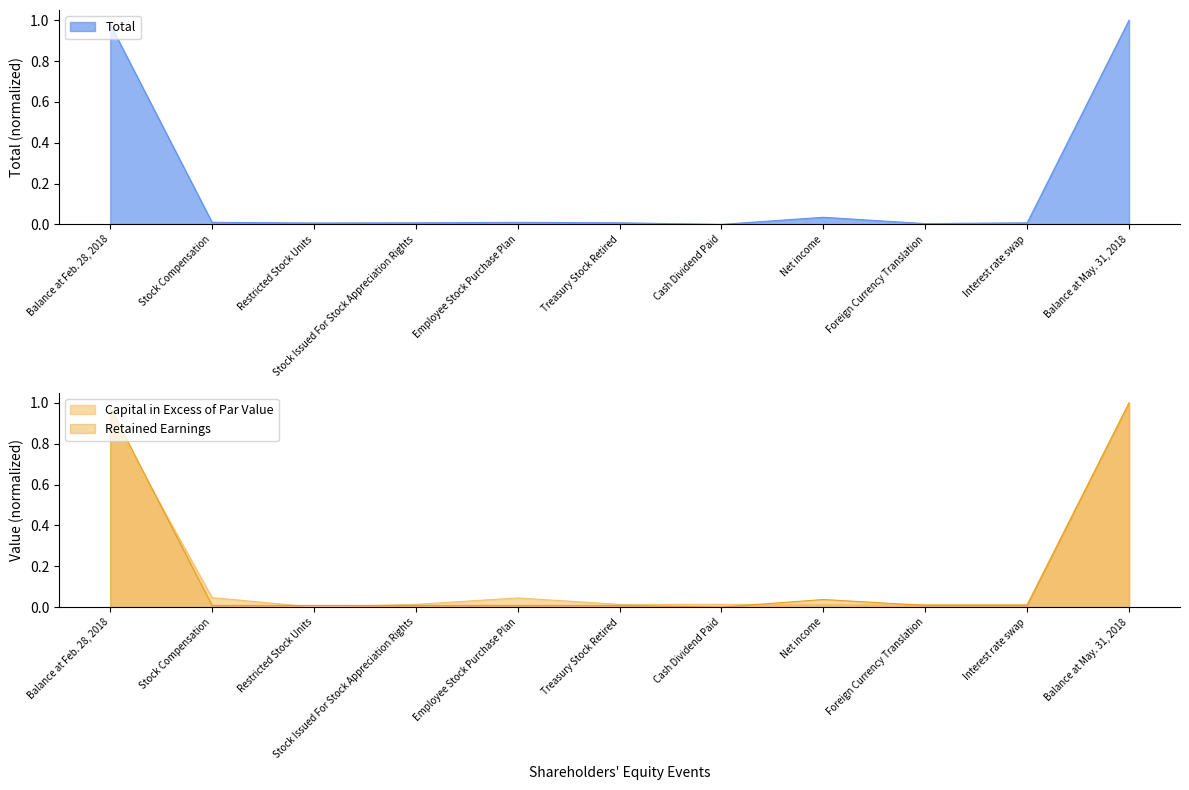

True or false: Total has a value of 0.0 at Net income.

True